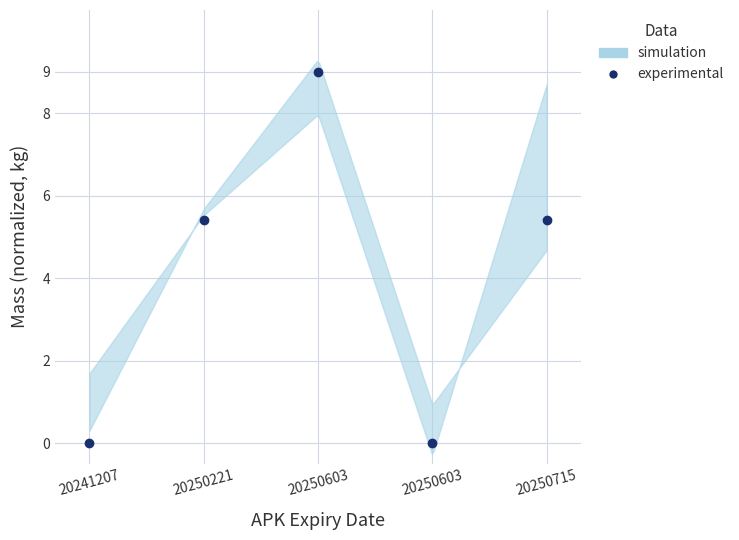

Which category has the lowest value across all series?

20241207